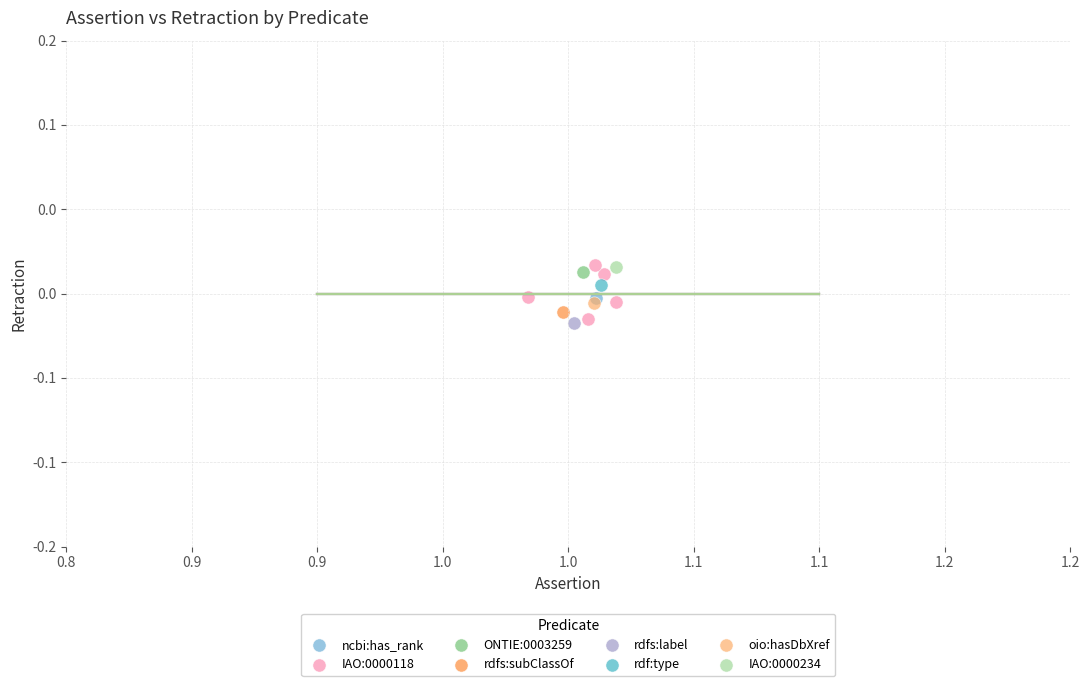

What are all the series names shown in the legend?

ncbi:has_rank, IAO:0000118, ONTIE:0003259, rdfs:subClassOf, rdfs:label, rdf:type, oio:hasDbXref, IAO:0000234